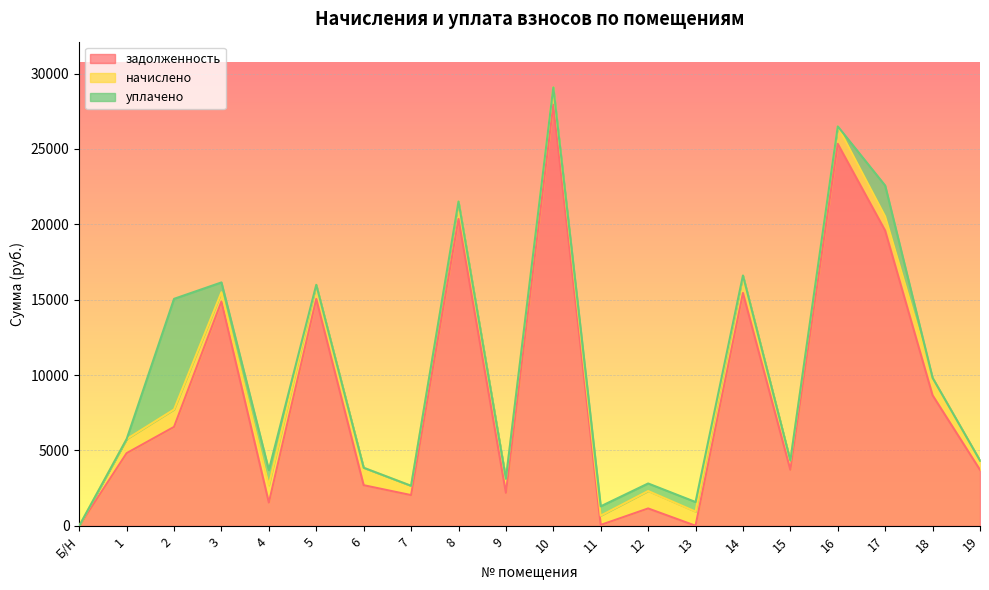

What position from the left is 17?

18